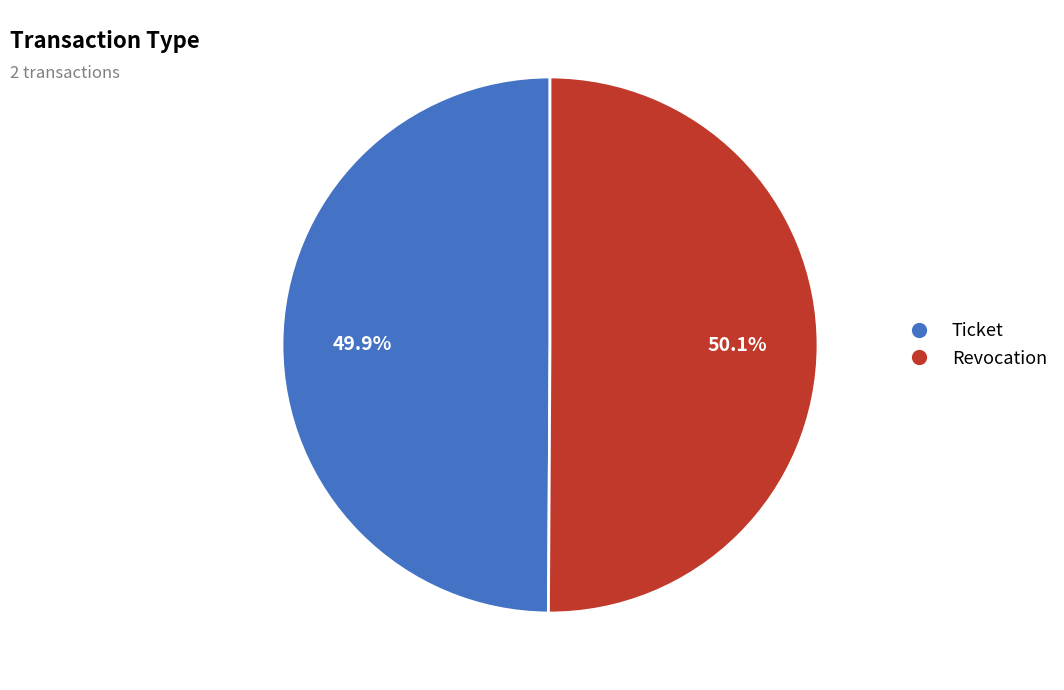

Count the number of slices in the pie.

2